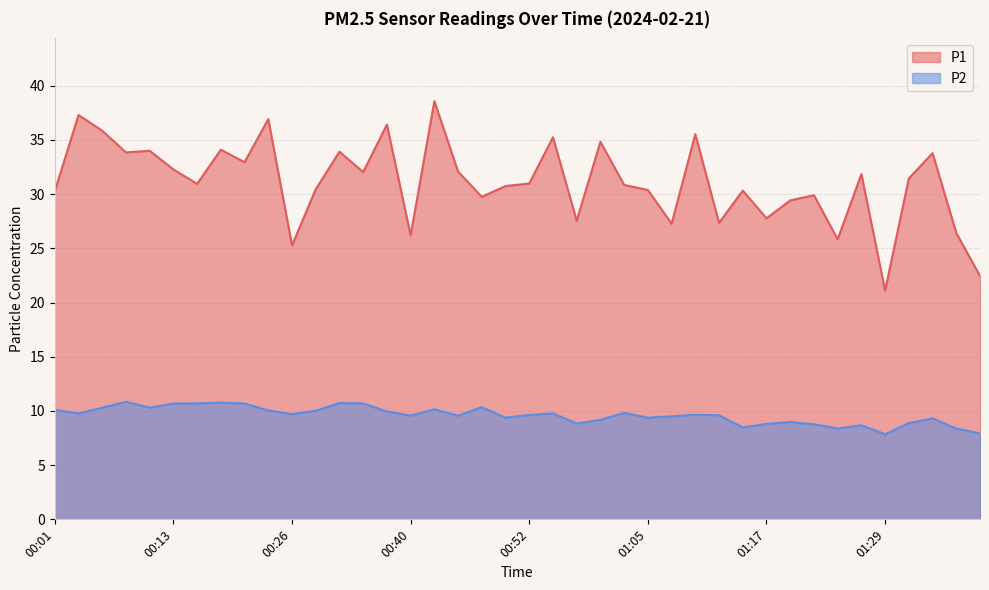

What is the label of the 16th point from the right?

01:02